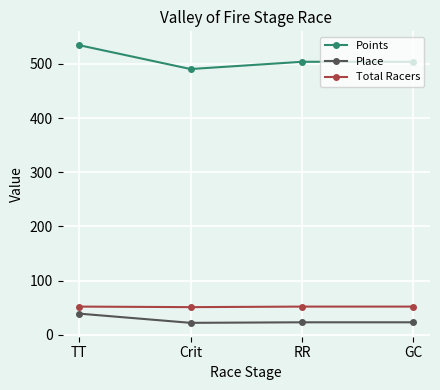

At which category is the sum across all series the highest?

TT